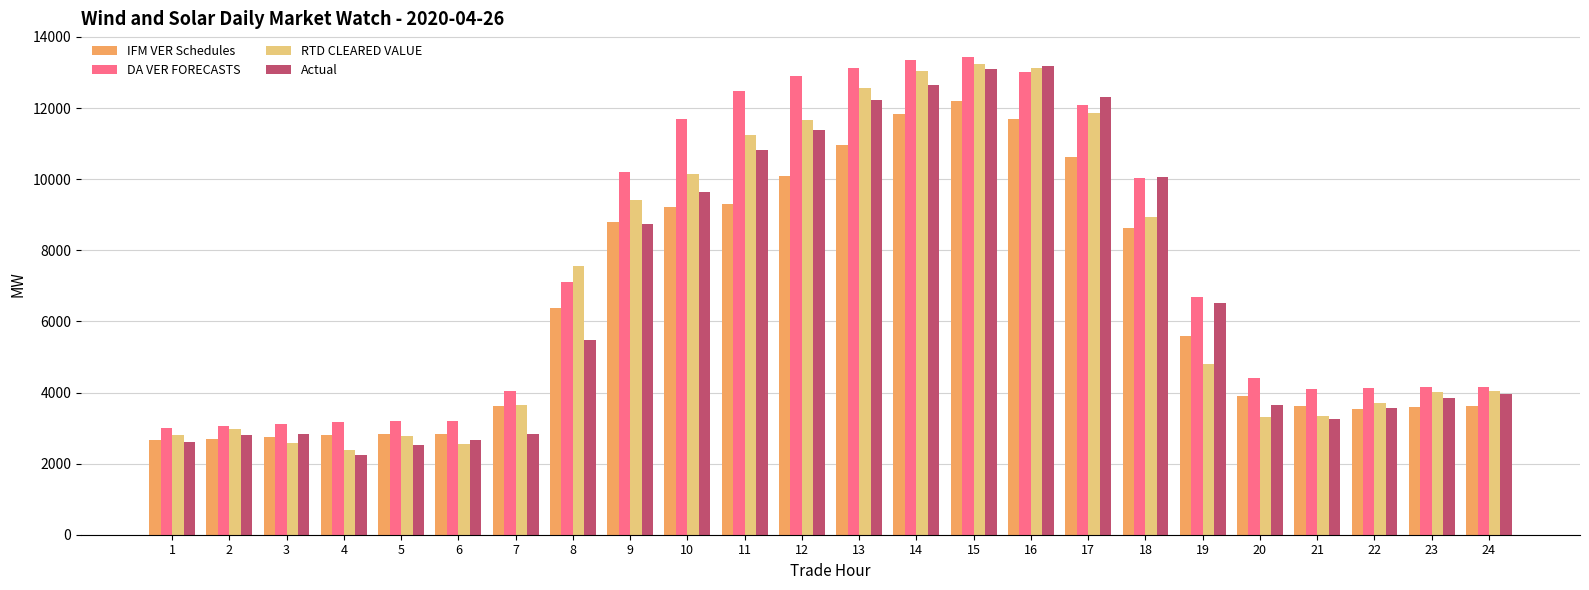

Which series has the largest total across all categories?

DA VER FORECASTS